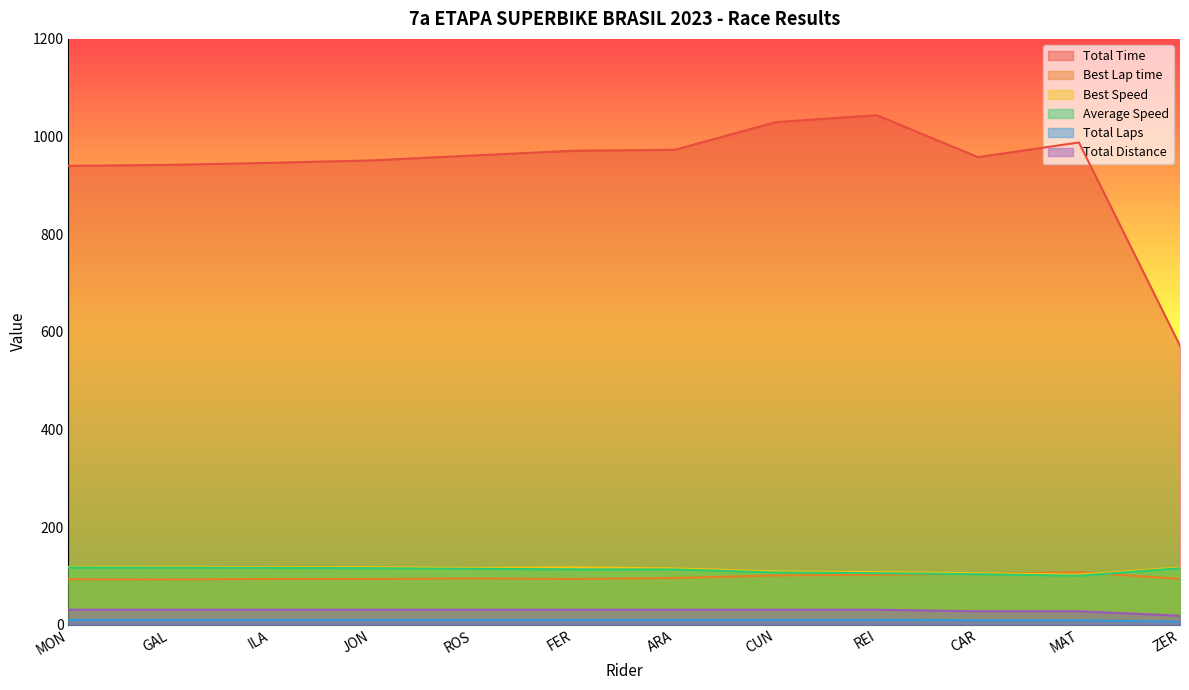

Is the value of Average Speed at MAT greater than the value of Total Distance at JON?

Yes